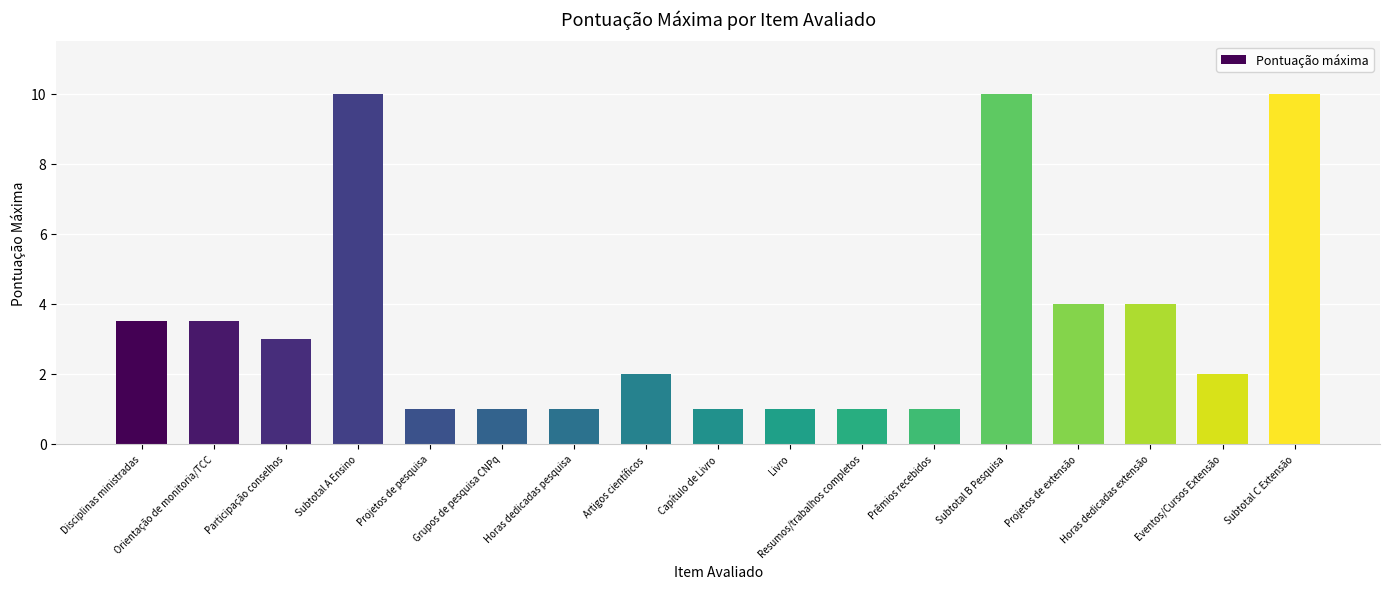

Reading right to left, extract all data points from this chart.

10.0	2.0	4.0	4.0	10.0	1.0	1.0	1.0	1.0	2.0	1.0	1.0	1.0	10.0	3.0	3.5	3.5